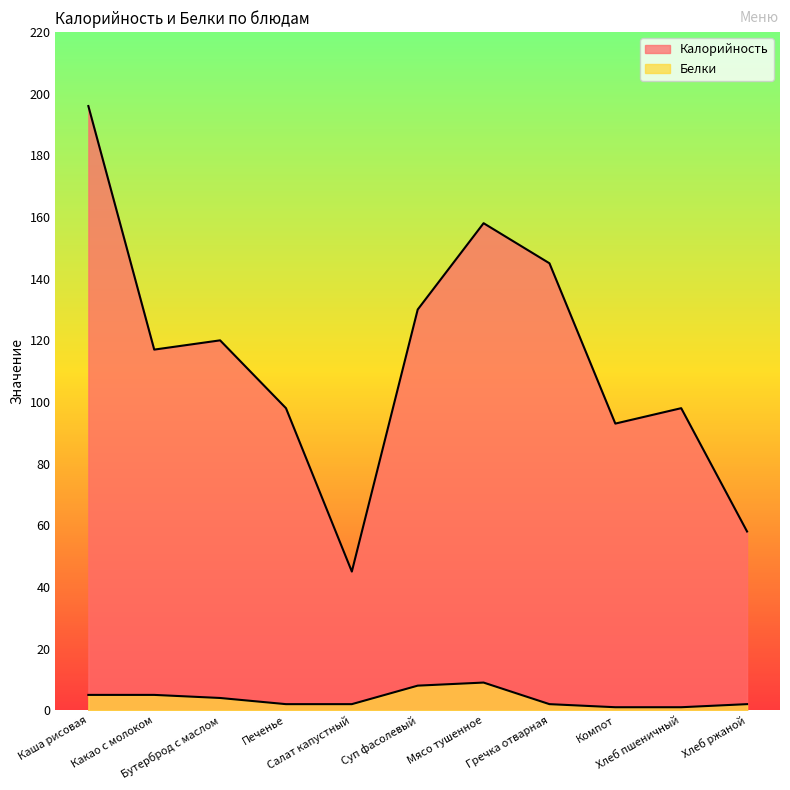

True or false: Калорийность and Белки cross at least once.

False